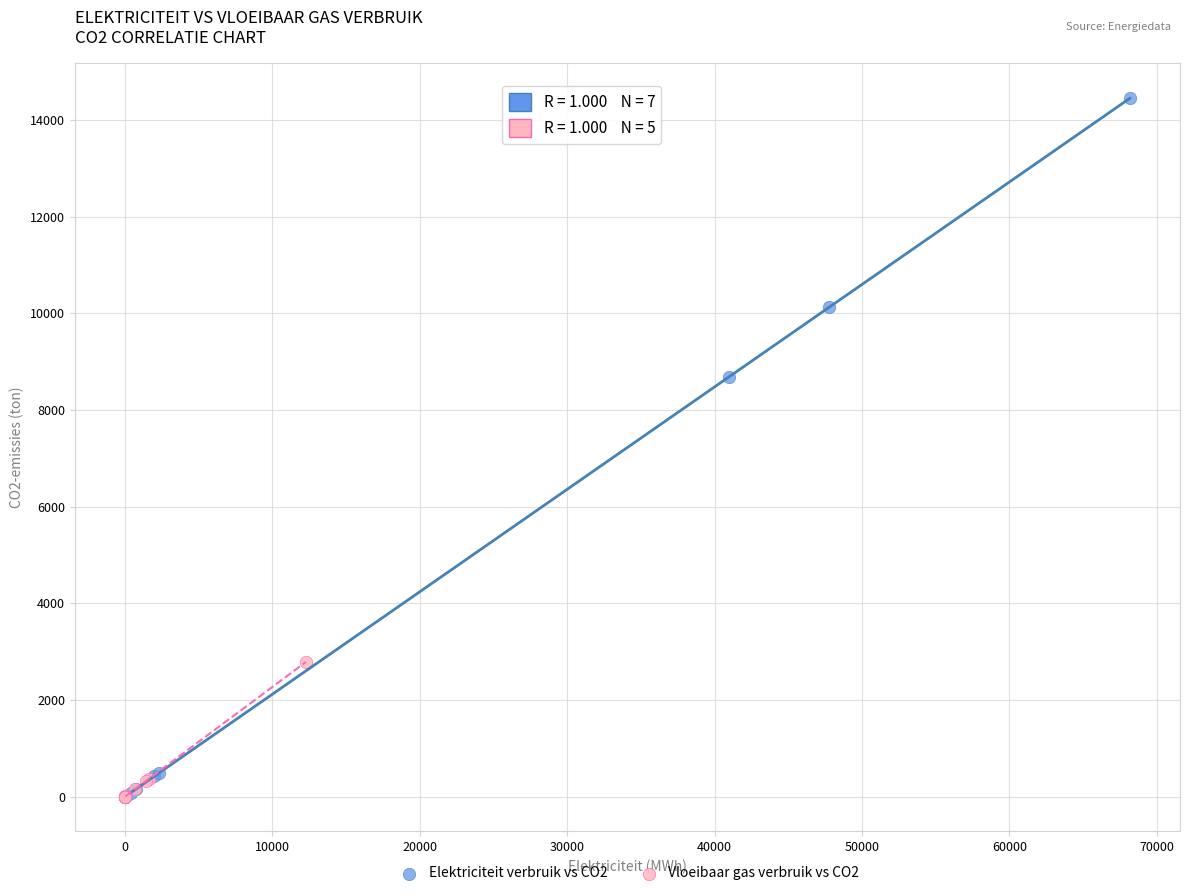

Which series contains the highest Y value?

Elektriciteit verbruik vs CO2